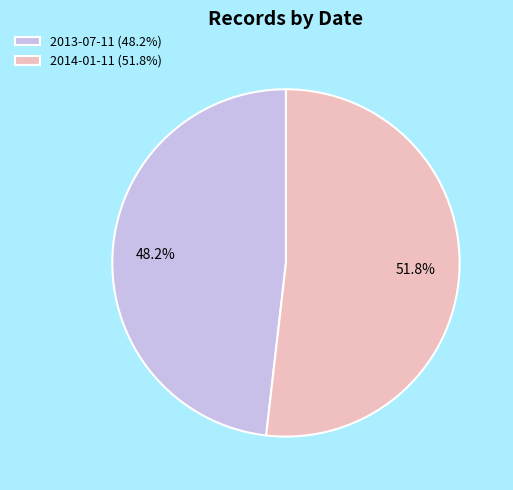

Which category has the biggest portion of the pie?

2014-01-11